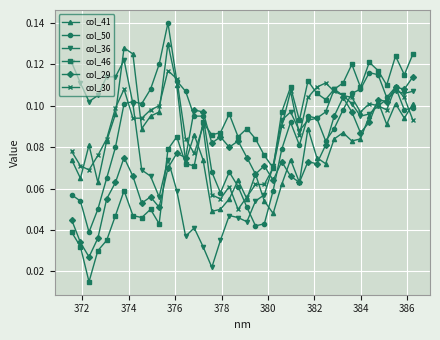

True or false: col_41 has more than 1 interior local peaks.

True